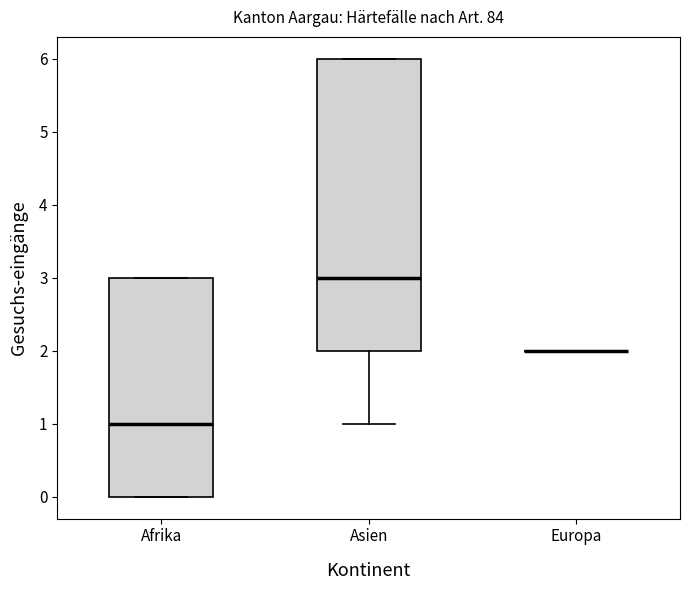

Comparing the boxes themselves (not the whiskers), which one is the tallest?

Asien